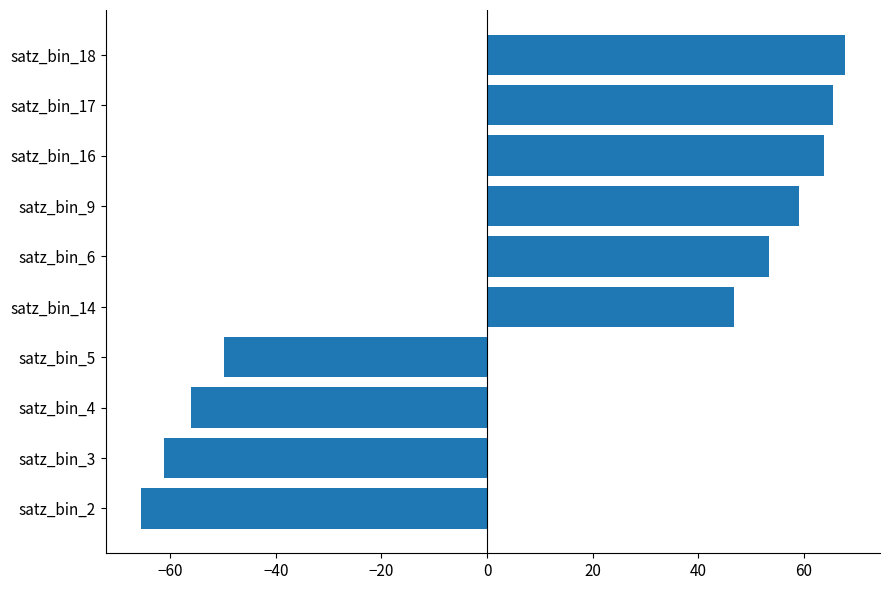

Is it true that the value at satz_bin_2 is -117.0?

False